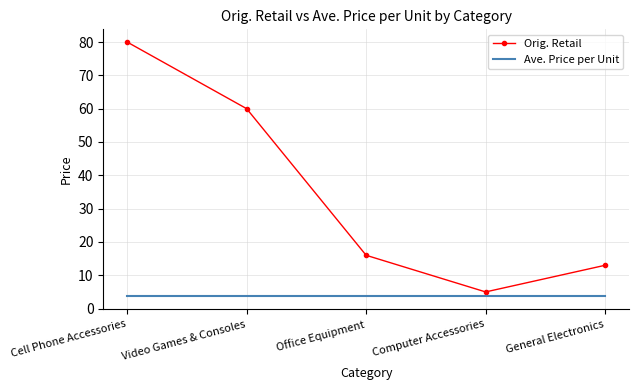

What position from the right is Cell Phone Accessories?

5